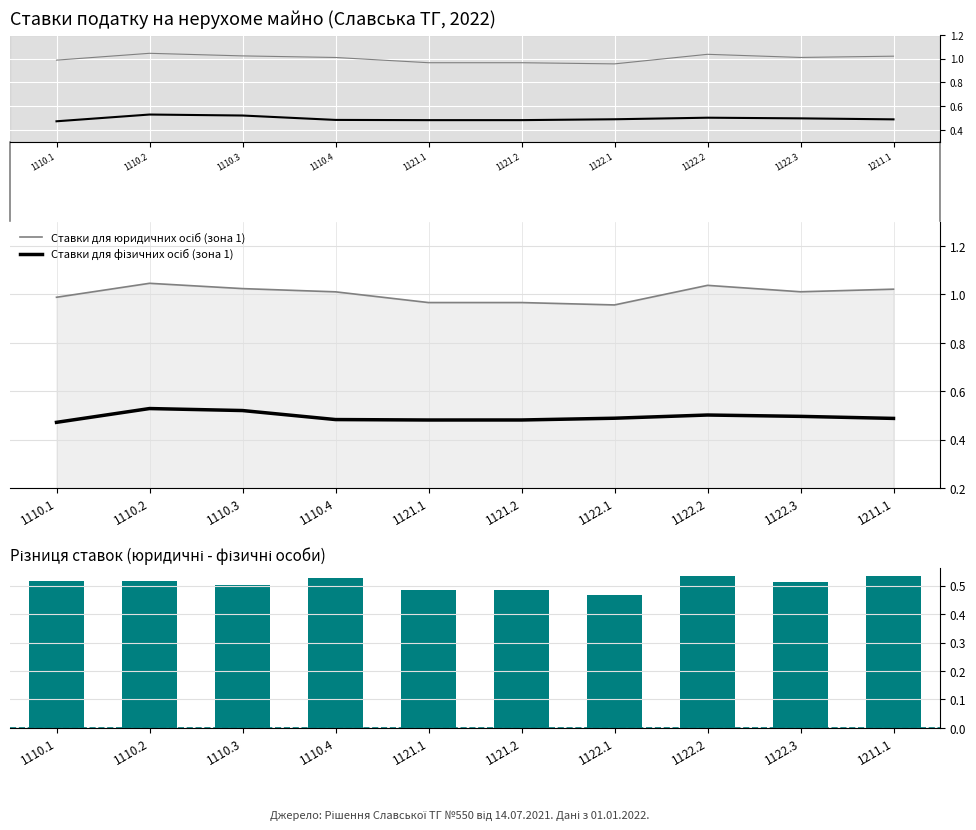

Reading left to right, what are all the values shown in this chart?

Ставки для юридичних осіб (зона 1): 1110.1=1.0	1110.2=1.0	1110.3=1.0	1110.4=1.0	1121.1=1.0	1121.2=1.0	1122.1=1.0	1122.2=1.0	1122.3=1.0	1211.1=1.0
Ставки для фізичних осіб (зона 1): 1110.1=0.5	1110.2=0.5	1110.3=0.5	1110.4=0.5	1121.1=0.5	1121.2=0.5	1122.1=0.5	1122.2=0.5	1122.3=0.5	1211.1=0.5
Різниця ставок (юр. - фіз. особи): 1110.1=0.5	1110.2=0.5	1110.3=0.5	1110.4=0.5	1121.1=0.5	1121.2=0.5	1122.1=0.5	1122.2=0.5	1122.3=0.5	1211.1=0.5